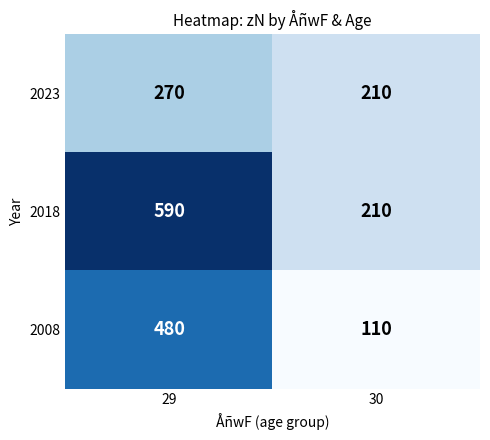

What is the average value of the 2023 series?

240